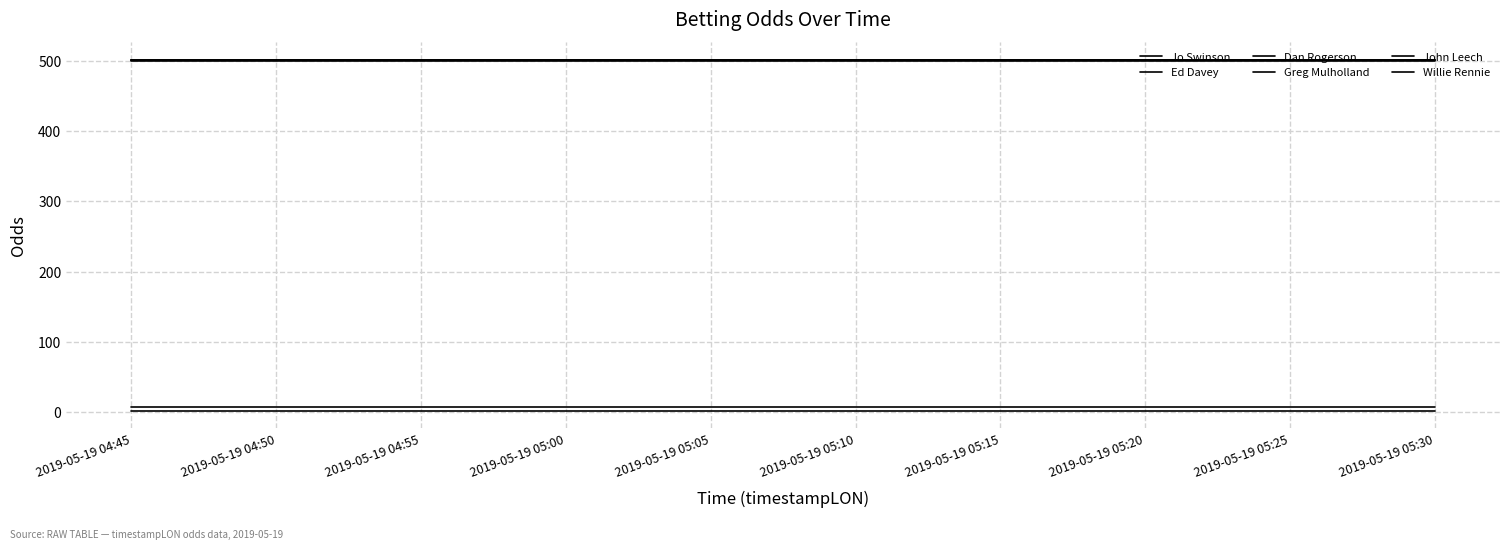

Is it true that Jo Swinson equals 1.3 at 2019-05-19 05:30?

True